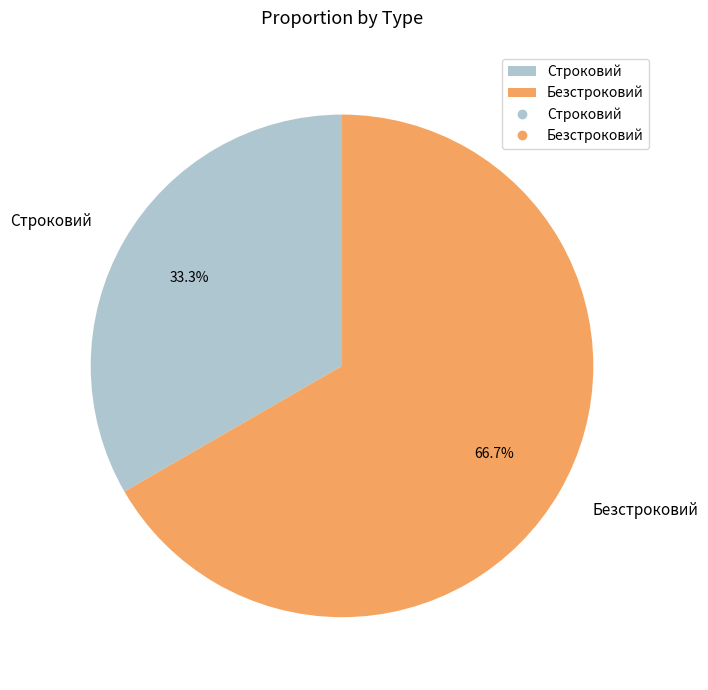

What is the largest slice in the pie chart?

Безстроковий